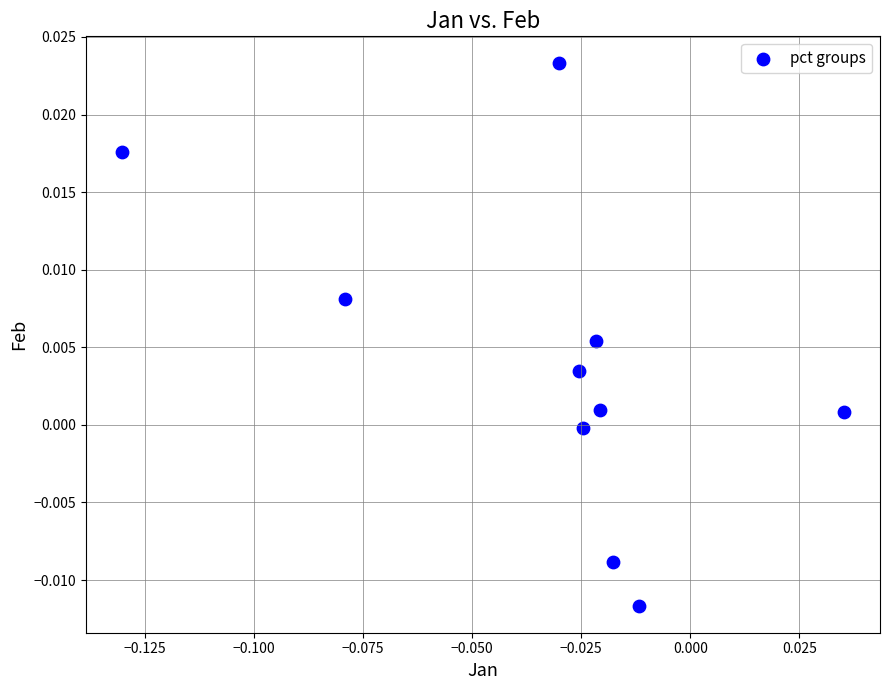

How many data points are displayed?

10